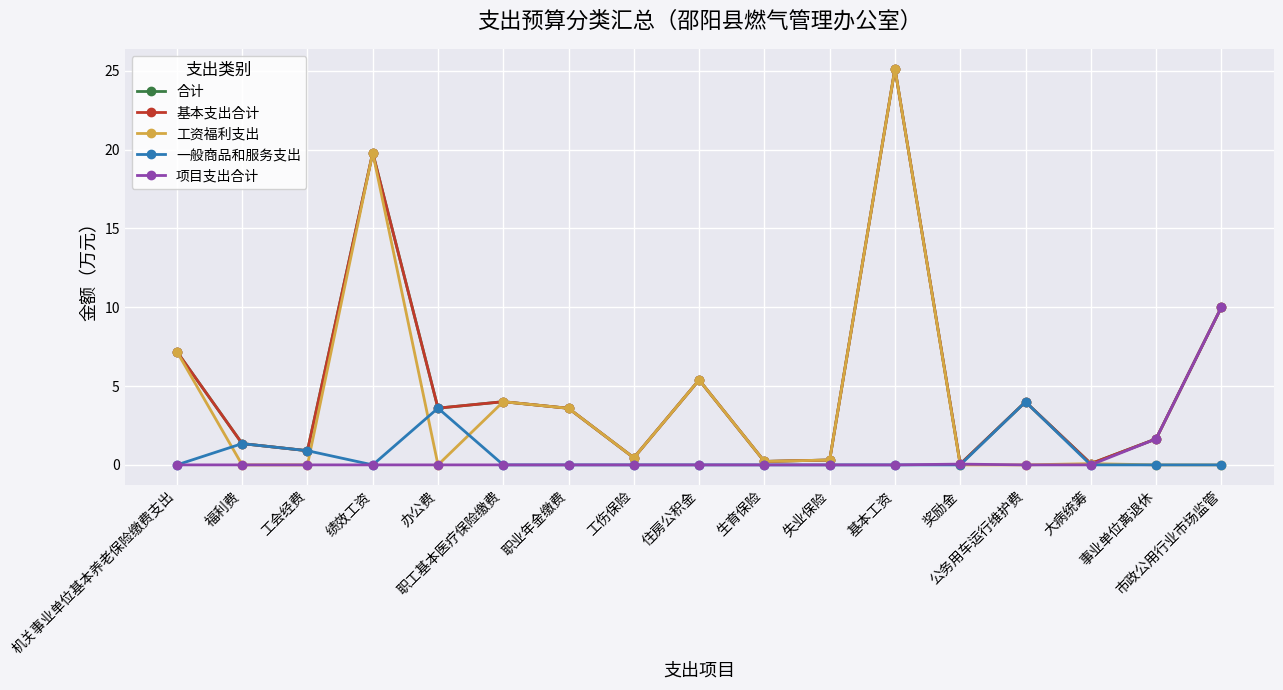

At how many categories does at least one series exceed 16?

2